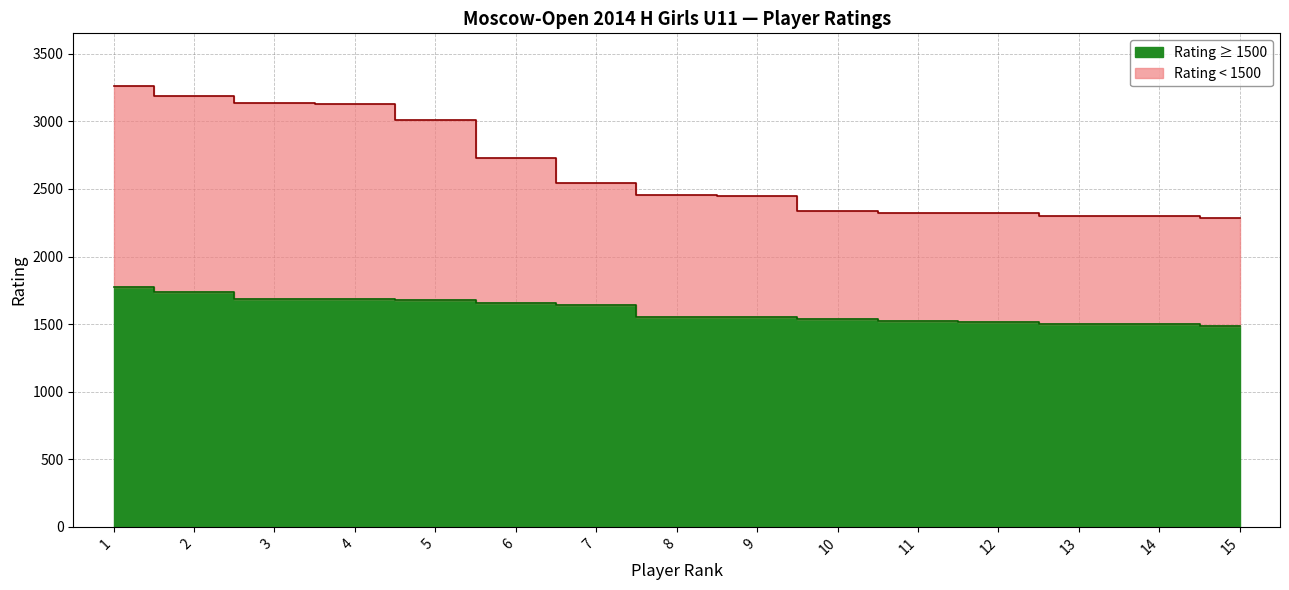

Which series has the widest spread of values?

Rating < 1500